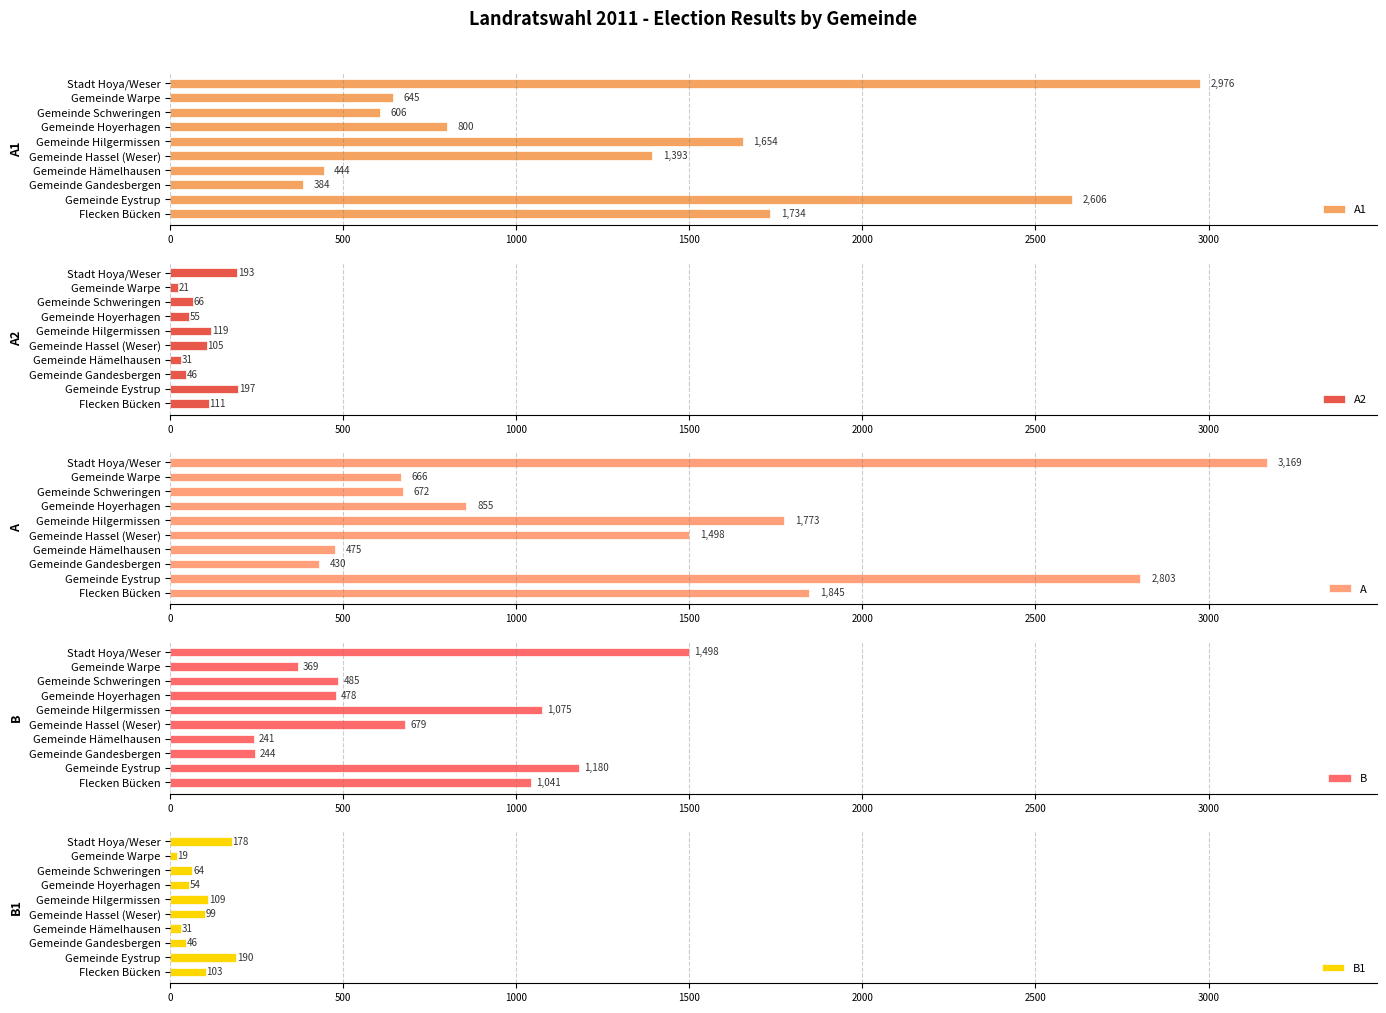

What is the difference between the second highest and minimum values in the A1 series?

2222